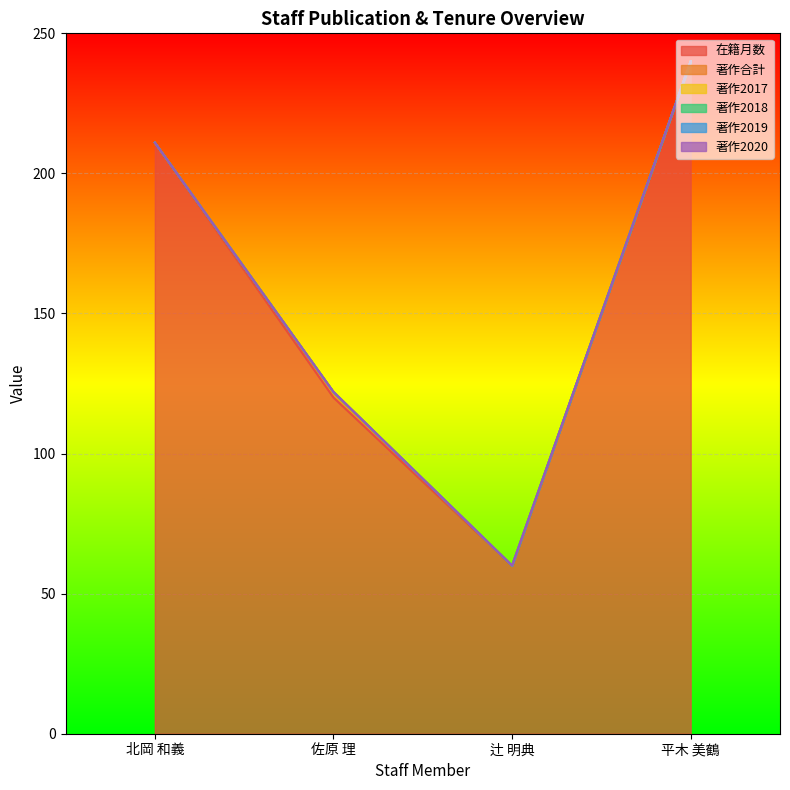

Rank the series at 平木 美鶴 from highest to lowest value.

在籍月数, 著作合計, 著作2017, 著作2018, 著作2019, 著作2020